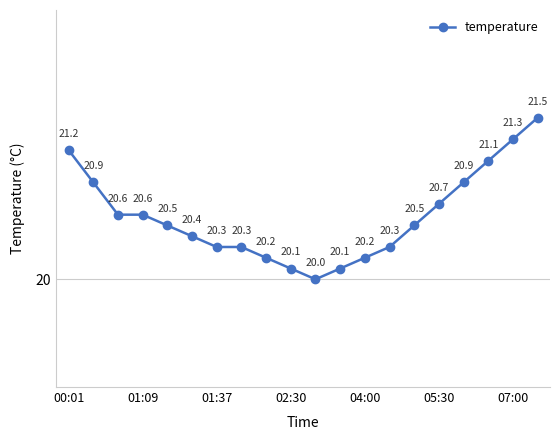

What is the maximum value shown in the chart?

21.5